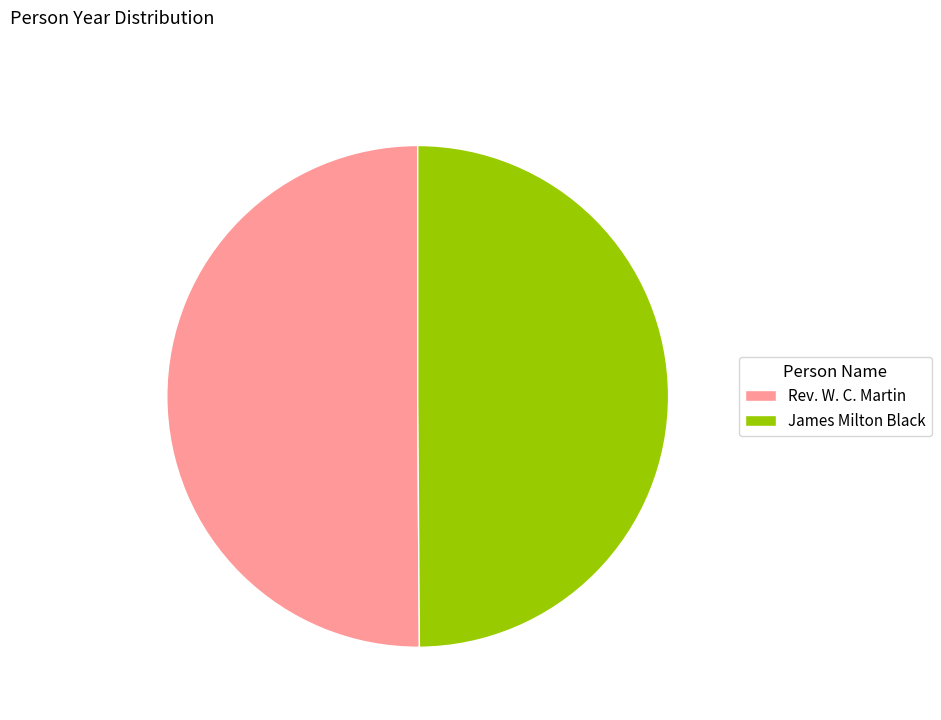

What is the ratio of the value at James Milton Black to the value at Rev. W. C. Martin?

1.0